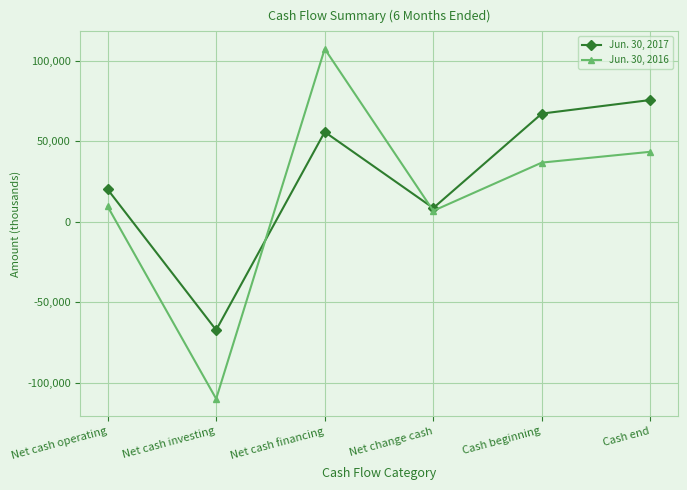

Rank the series by their maximum value, from lowest to highest.

Jun. 30, 2017, Jun. 30, 2016